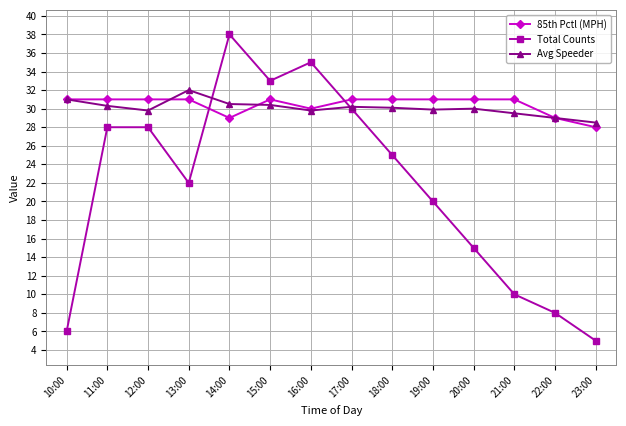

What value does the 85th Pctl (MPH) series have at 14:00?

29.0